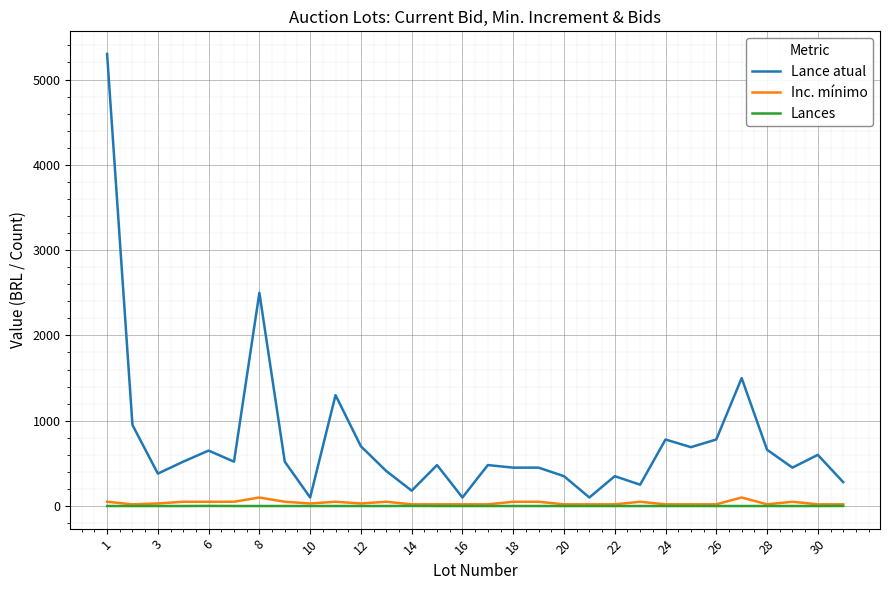

Which series has the largest total across all categories?

Lance atual